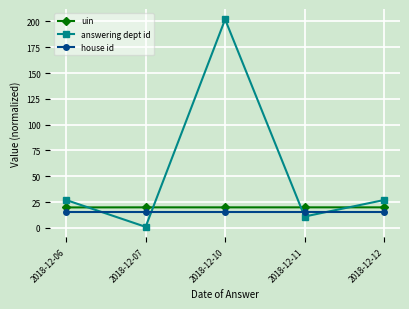

True or false: uin has more than 2 interior local peaks.

False